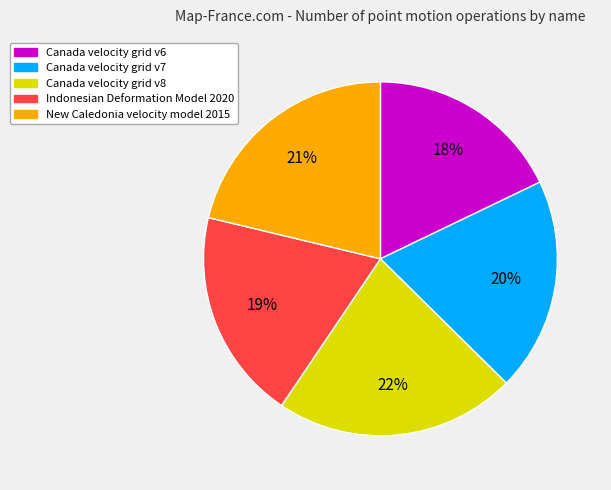

To the nearest percent, what percentage of the pie is New Caledonia velocity model 2015?

21%